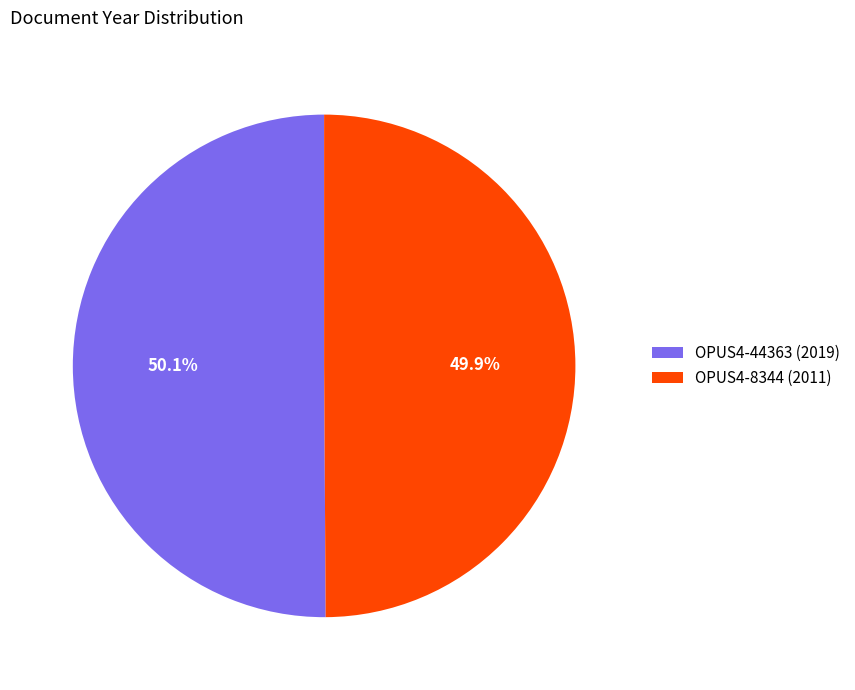

What is the ratio of the value at OPUS4-8344 (2011) to the value at OPUS4-44363 (2019)?

1.0